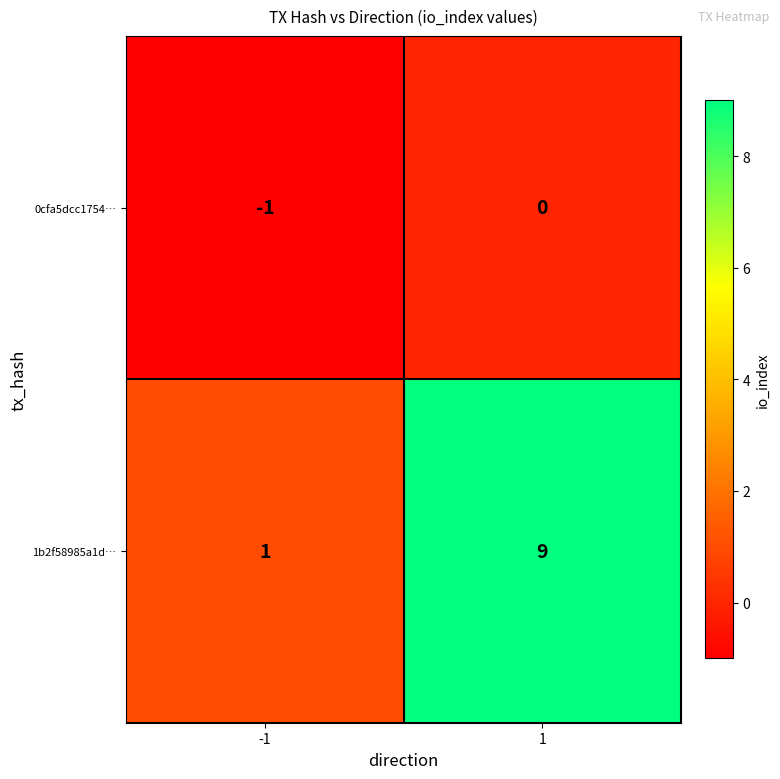

How many categories are shown in the chart?

2